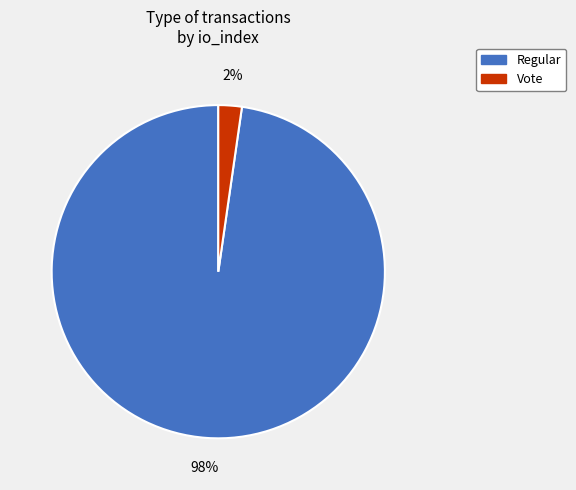

What is the smallest slice in the pie chart?

Vote